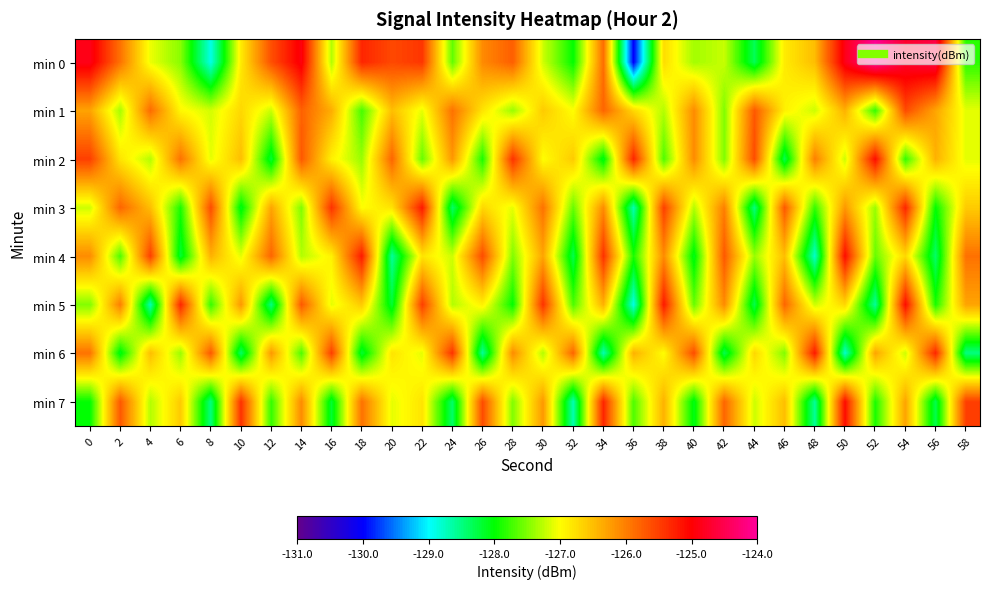

Which series has the largest total across all categories?

min 0